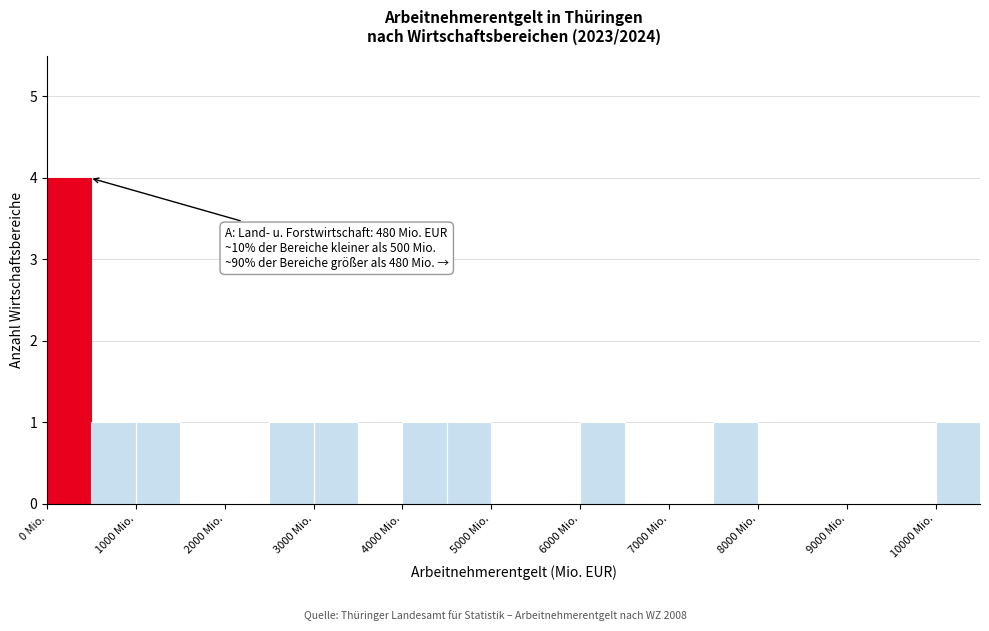

Which range on the x-axis has the tallest bar?

0 to 500